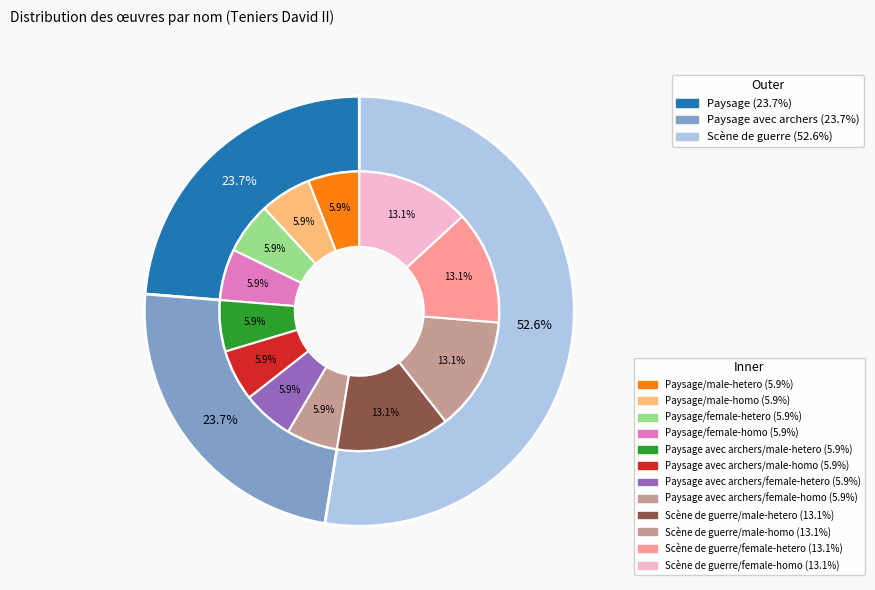

Which category has the smallest portion of the pie?

Paysage